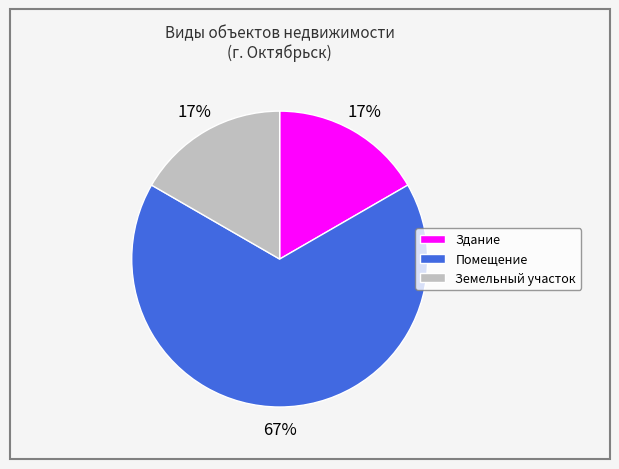

Approximately how many times larger is the value at Земельный участок compared to Здание?

1.0